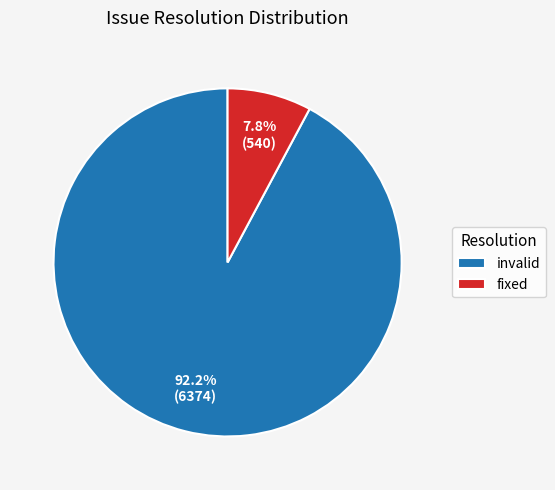

What is the majority slice?

invalid